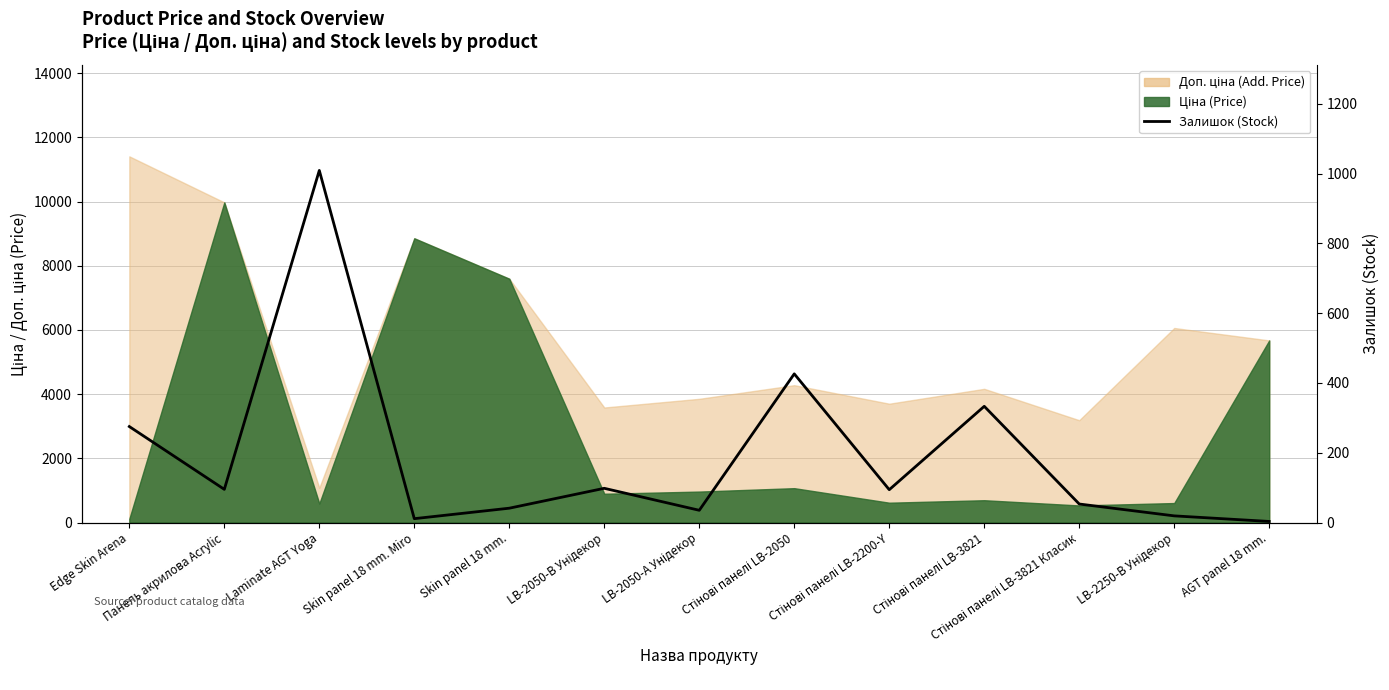

Approximately how many times larger is the value at Skin panel 18 mm. Miro compared to Панель акрилова Acrylic?

0.1